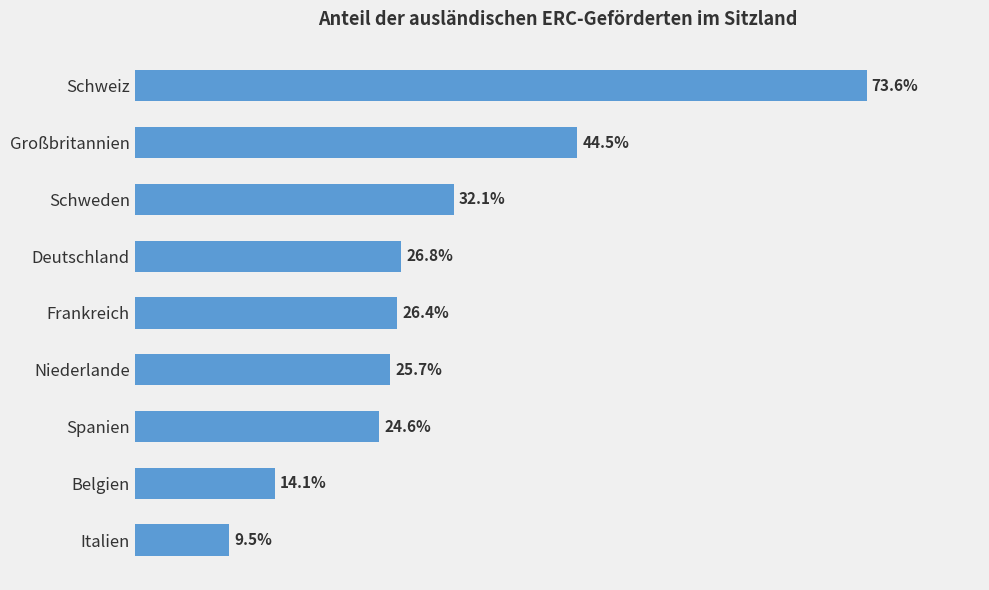

Rank the categories by value from lowest to highest.

Italien, Belgien, Spanien, Niederlande, Frankreich, Deutschland, Schweden, Großbritannien, Schweiz